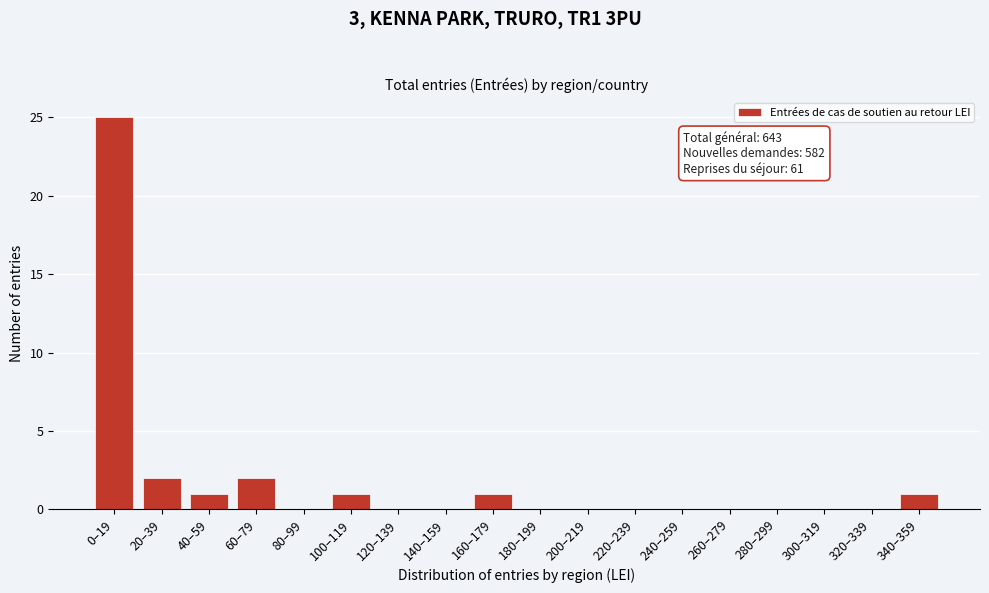

Reading right to left, what are all the values shown in this chart?

340–359=1	320–339=0	300–319=0	280–299=0	260–279=0	240–259=0	220–239=0	200–219=0	180–199=0	160–179=1	140–159=0	120–139=0	100–119=1	80–99=0	60–79=2	40–59=1	20–39=2	0–19=25